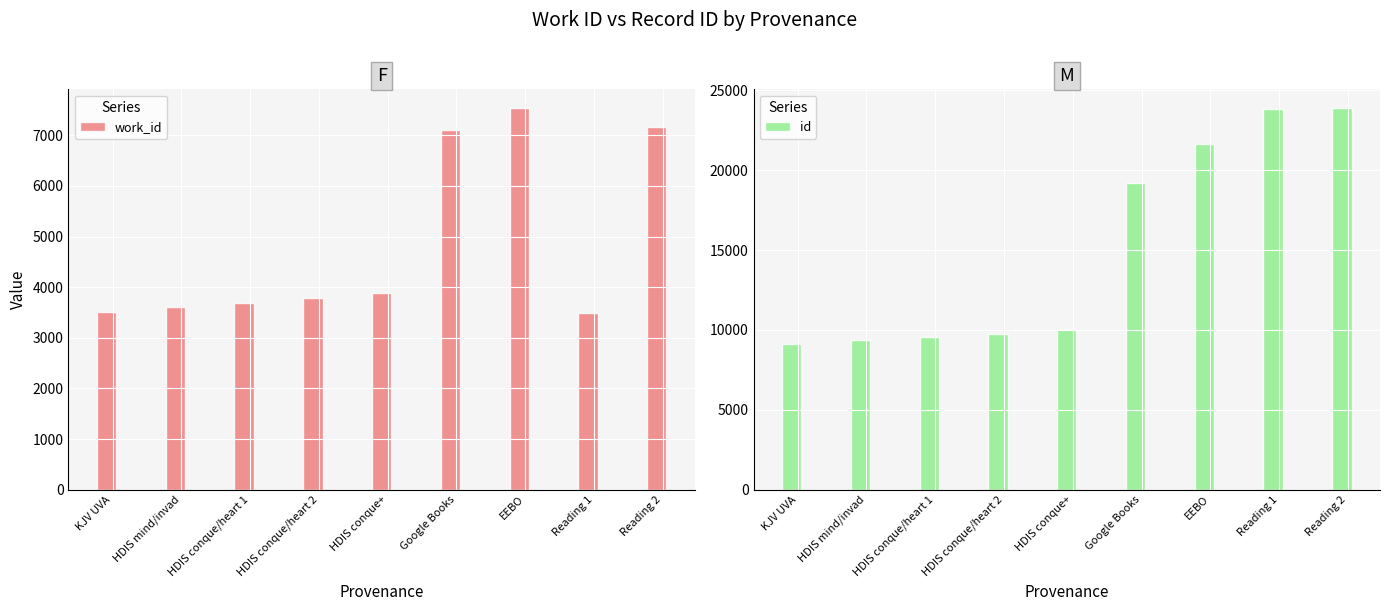

At how many categories does at least one series exceed 17427?

4